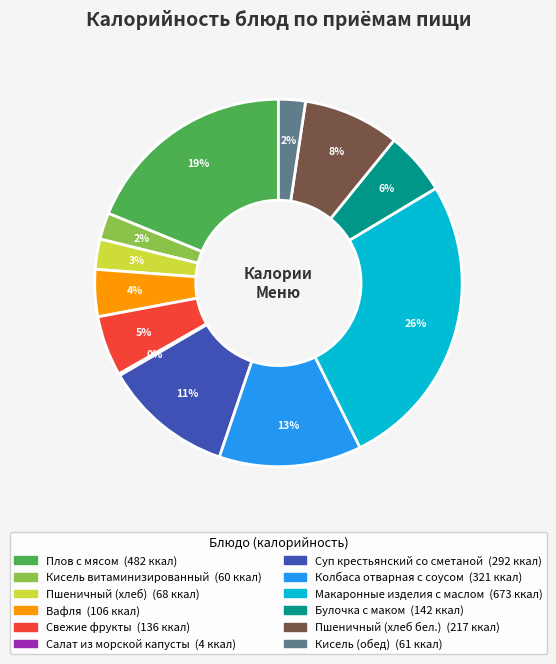

To the nearest percent, what is the combined percentage of Плов с мясом and Свежие фрукты?

24%